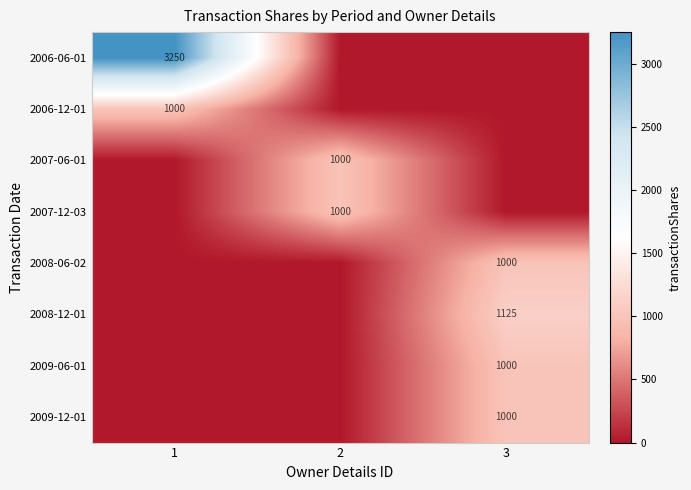

Is it true that 2009-12-01 equals 1469 at 3?

False